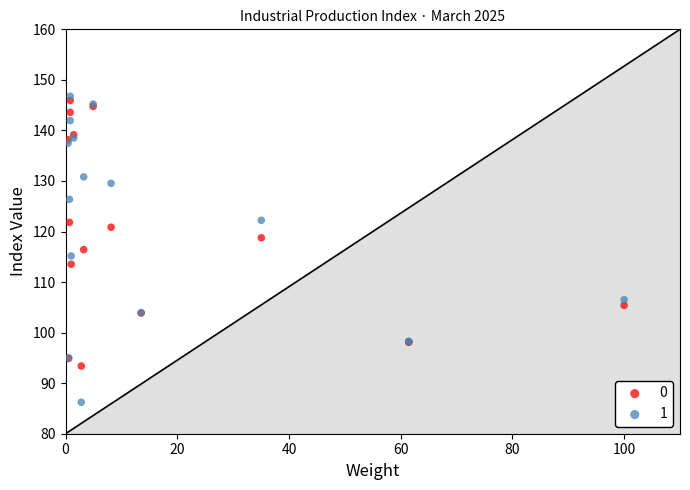

Which series has the largest Y range (max minus min)?

1